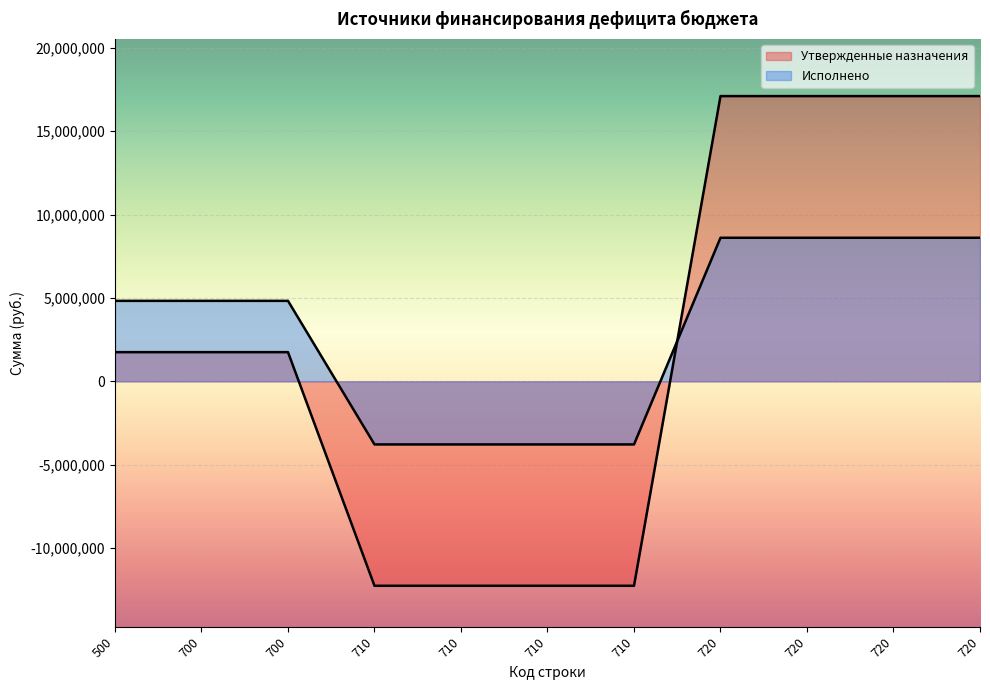

Reading left to right, what are all the values shown in this chart?

Утвержденные назначения: 500=1750000.0	700=1750000.0	700=1750000.0	710=-12262200.0	710=-12262200.0	710=-12262200.0	710=-12262200.0	720=17107300.0	720=17107300.0	720=17107300.0	720=17107300.0
Исполнено: 500=4827214.2	700=4827214.2	700=4827214.2	710=-3783810.7	710=-3783810.7	710=-3783810.7	710=-3783810.7	720=8611024.9	720=8611024.9	720=8611024.9	720=8611024.9